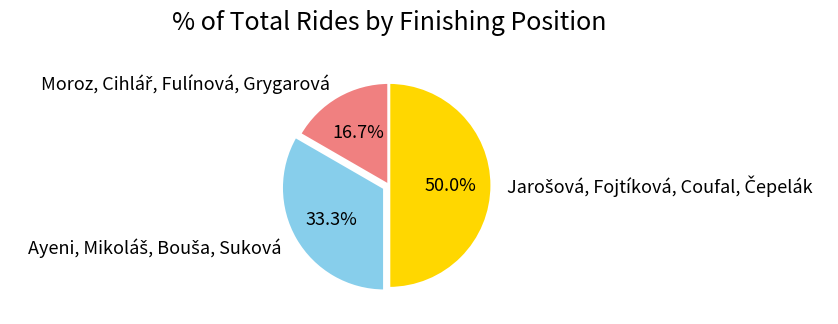

To the nearest percent, what portion does Jarošová, Fojtíková, Coufal, Čepelák represent?

50%